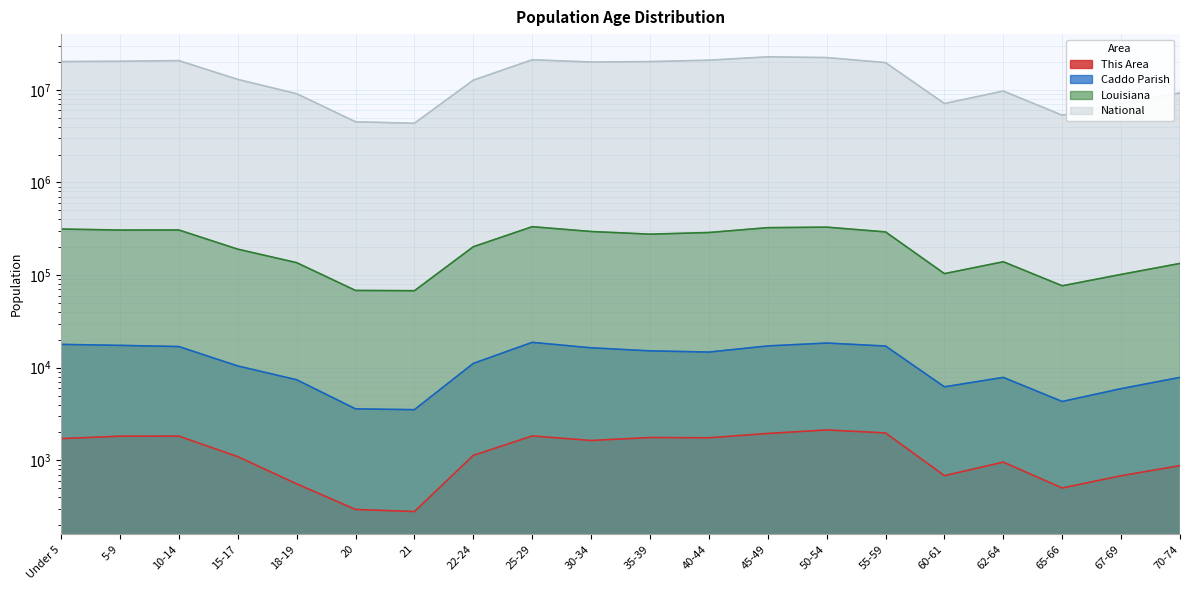

True or false: Caddo Parish and National intersect in this chart.

False